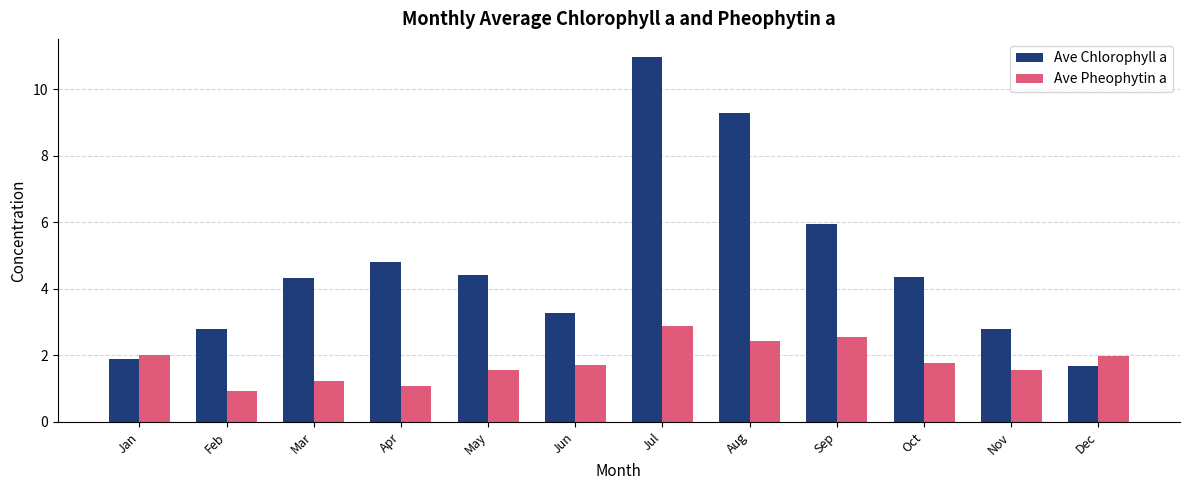

Which series changed the most between May and Jul?

Ave Chlorophyll a